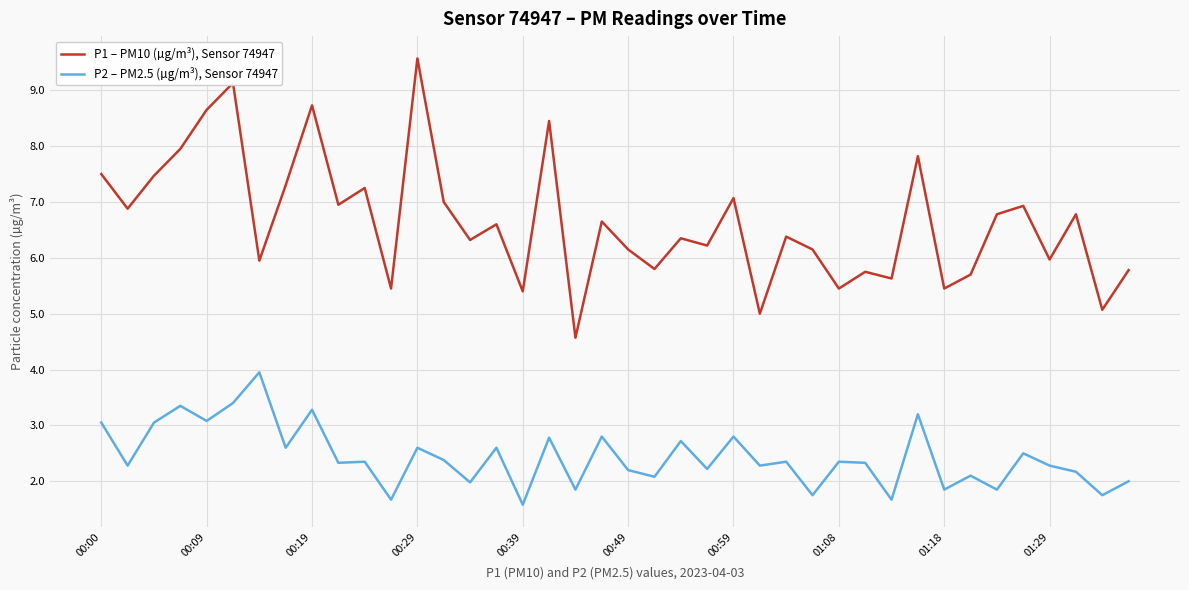

What are all the series names shown in the legend?

P1 – PM10 (µg/m³), Sensor 74947, P2 – PM2.5 (µg/m³), Sensor 74947